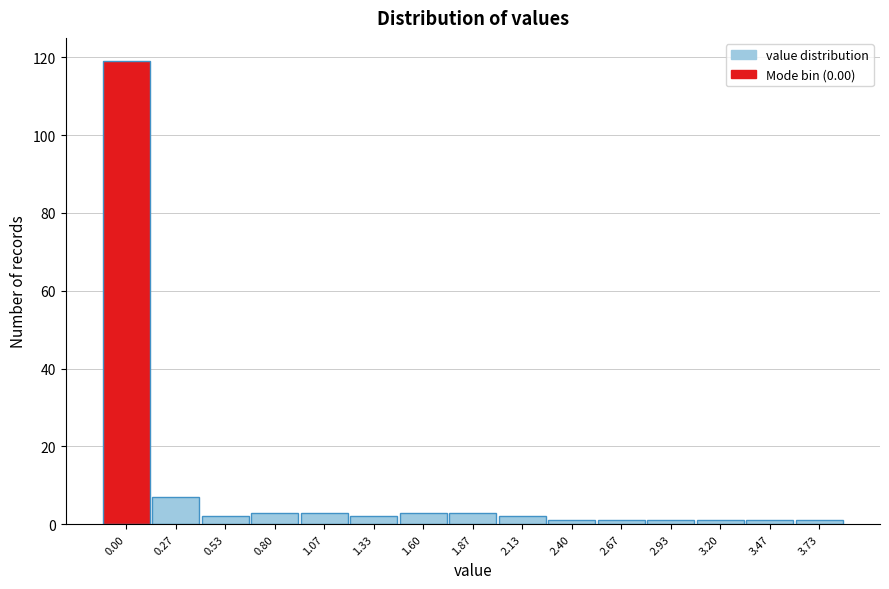

Reading right to left, extract all data points from this chart.

1	1	1	1	1	1	2	3	3	2	3	3	2	7	119